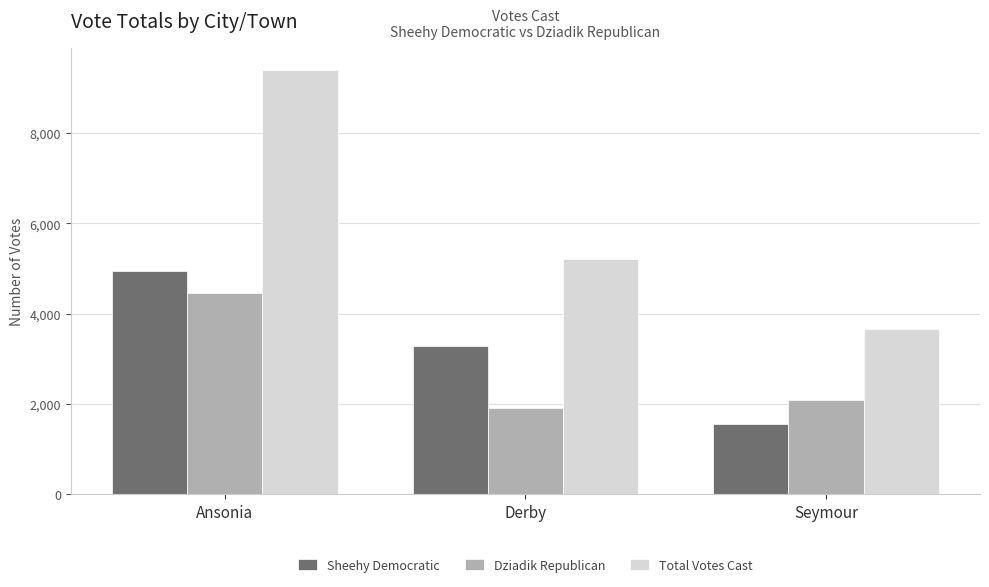

Between Ansonia and Seymour, which series saw the biggest shift?

Total Votes Cast